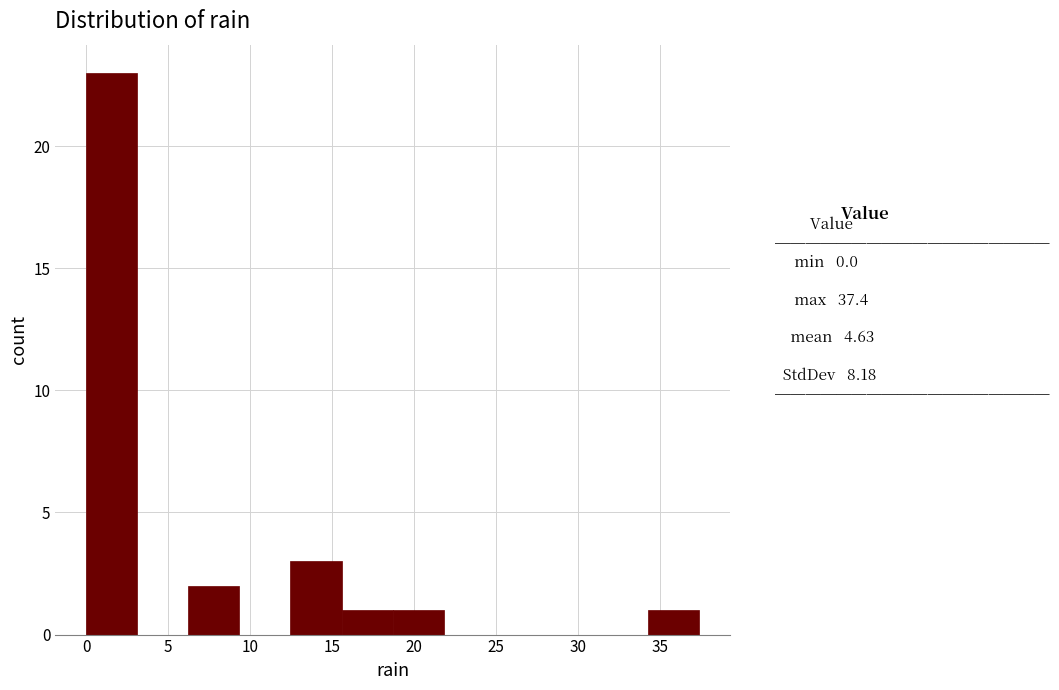

Which range on the x-axis has the tallest bar?

0.0 to 3.0